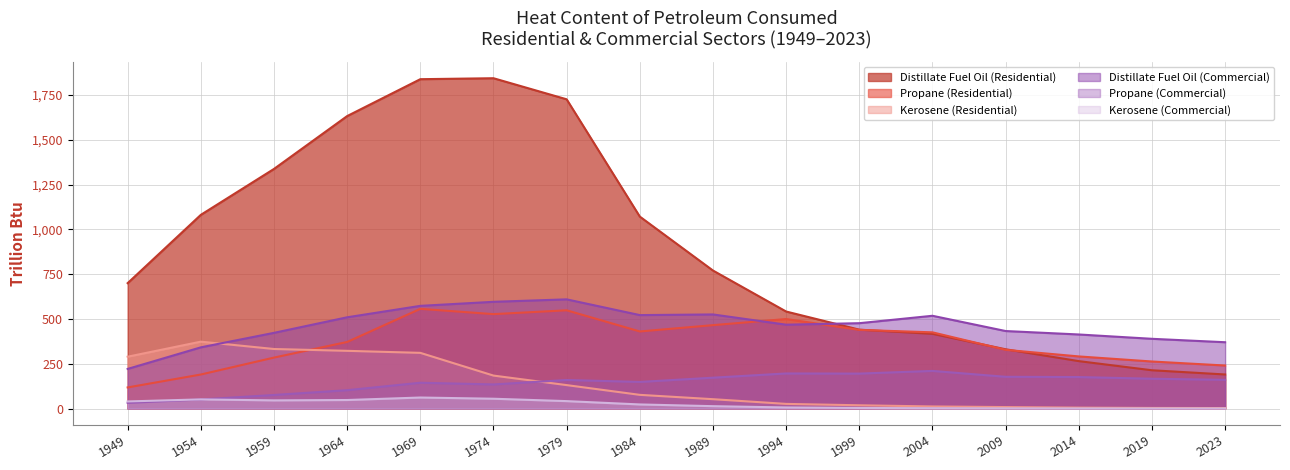

What is the difference between the maximum and minimum values in the Kerosene (Residential) series?

370.7